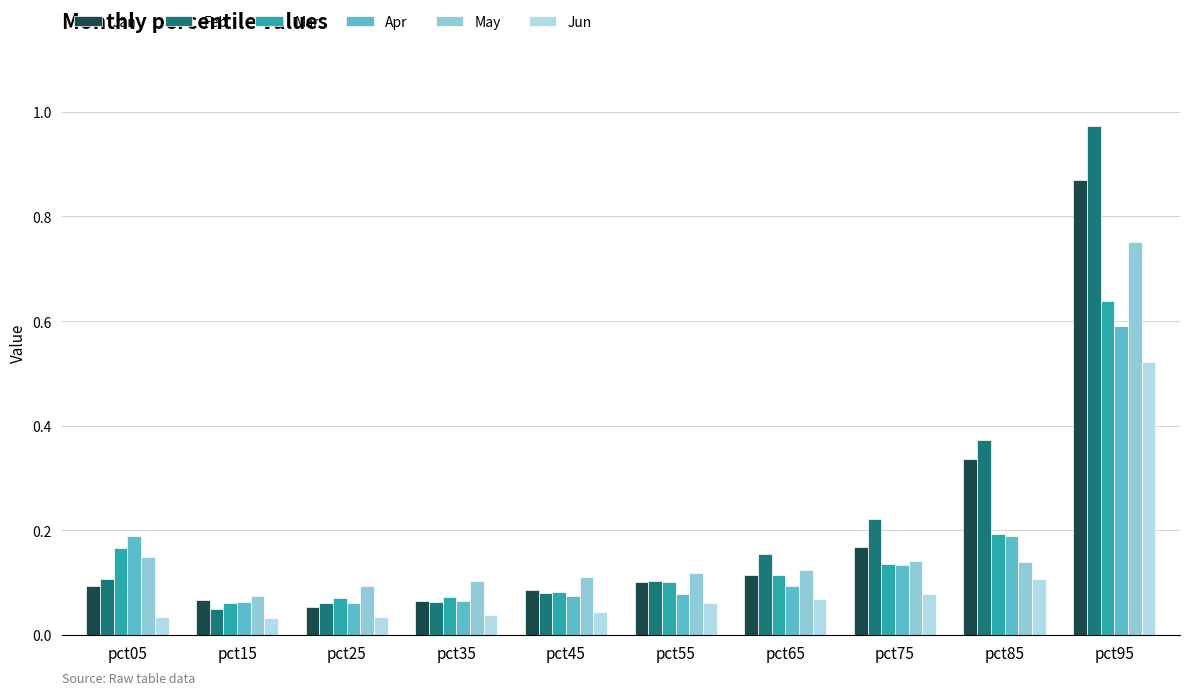

What are all the series names shown in the legend?

Jan, Feb, Mar, Apr, May, Jun